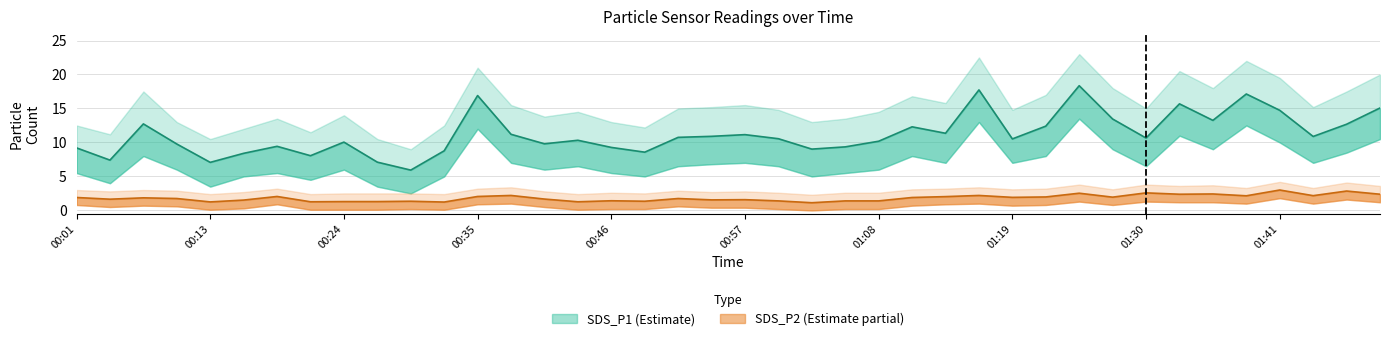

What is the label of the 6th point from the right?

01:36